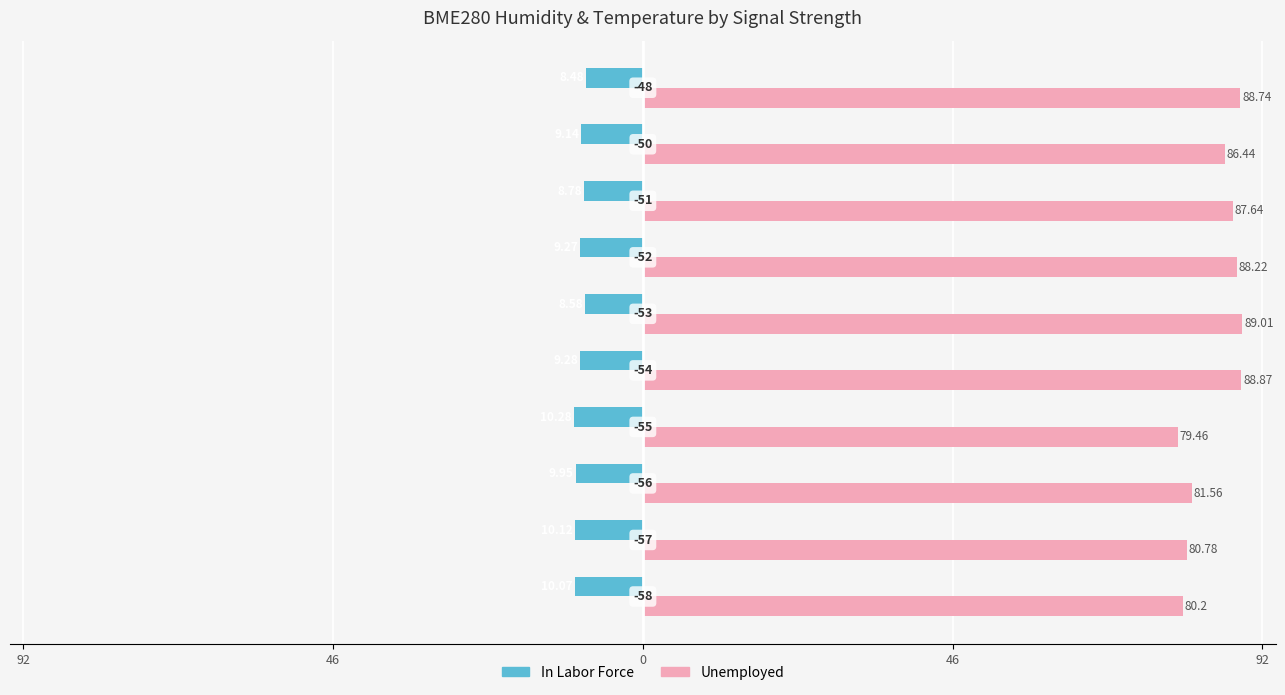

Reading left to right, list all the values displayed in this chart.

In Labor Force: -10.1	-10.1	-9.9	-10.3	-9.3	-8.6	-9.3	-8.8	-9.1	-8.5
Unemployed: 80.2	80.8	81.6	79.5	88.9	89.0	88.2	87.6	86.4	88.7